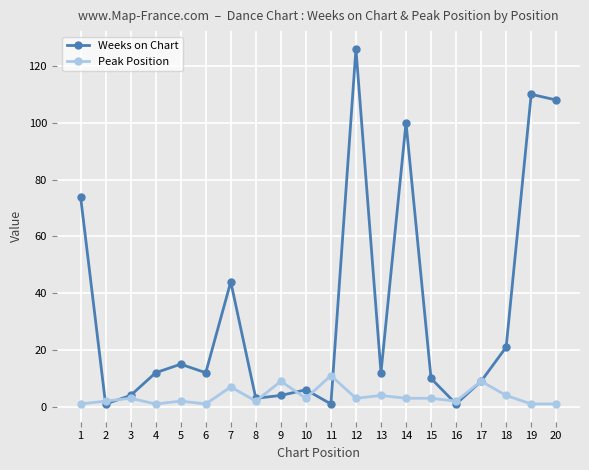

At which label does Peak Position reach its peak?

11